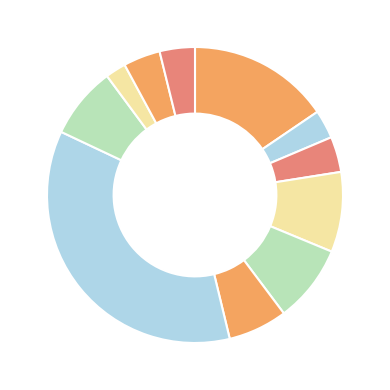

How many segments does this pie chart have?

11